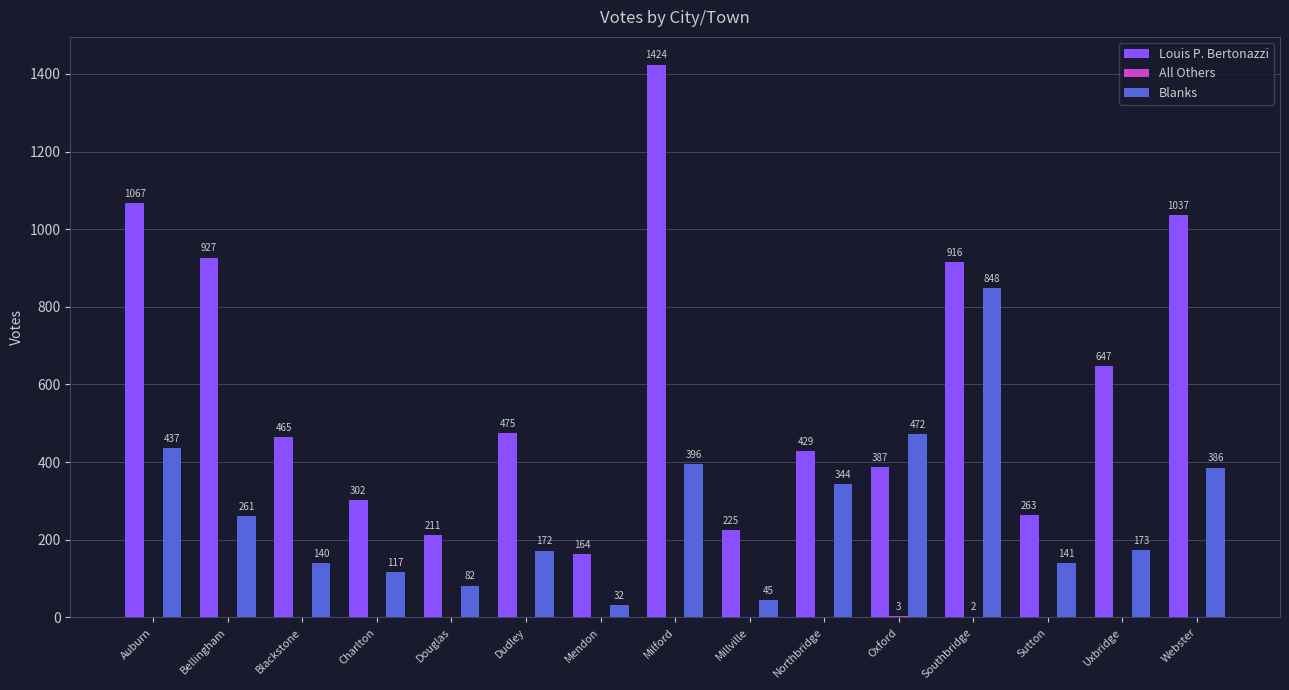

What is the total value across all series at Oxford?

862